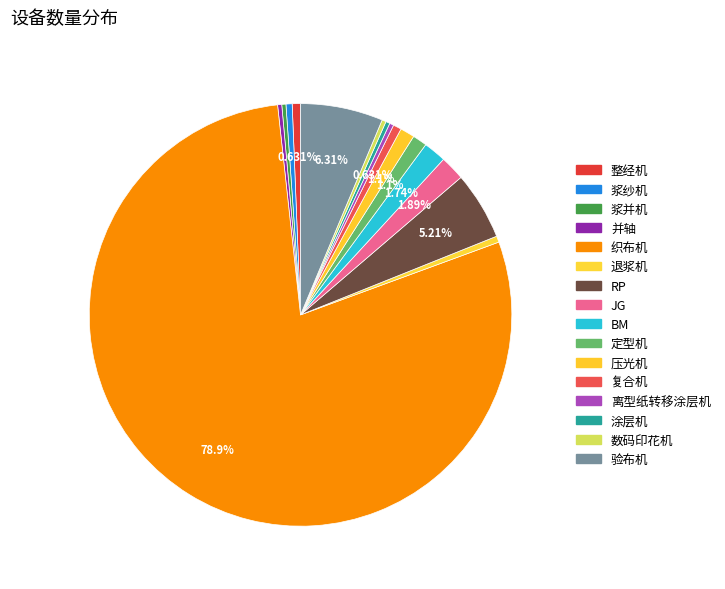

How many slices are in this pie chart?

16